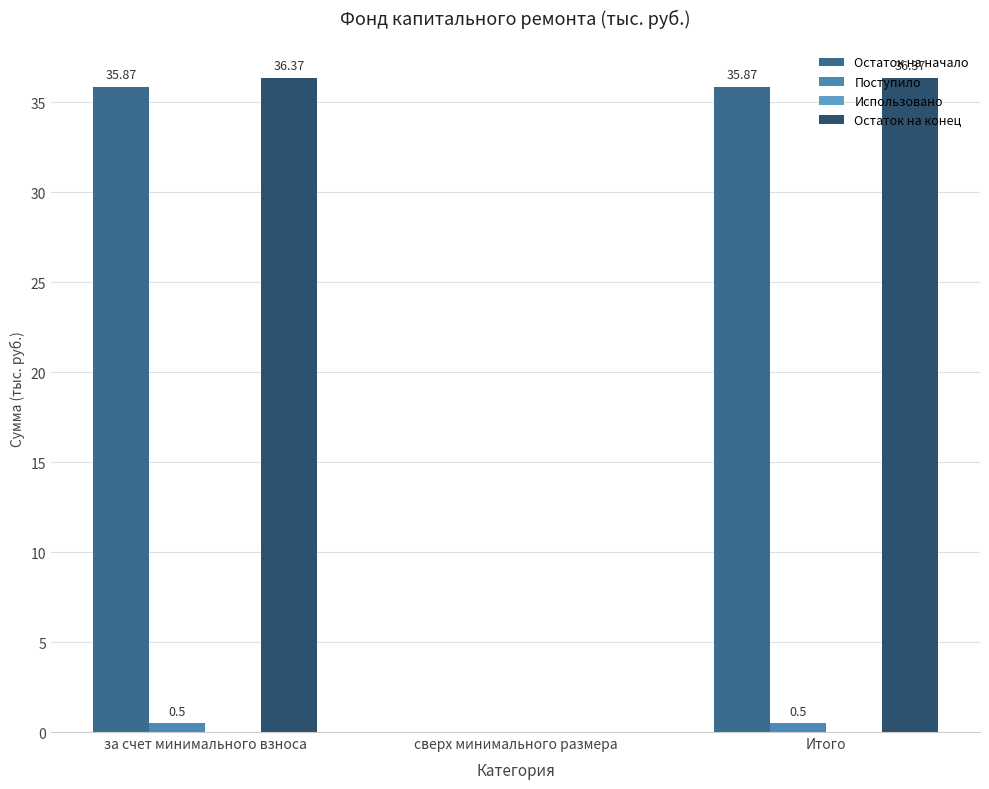

Are the bars grouped side by side (vs. stacked)?

Yes